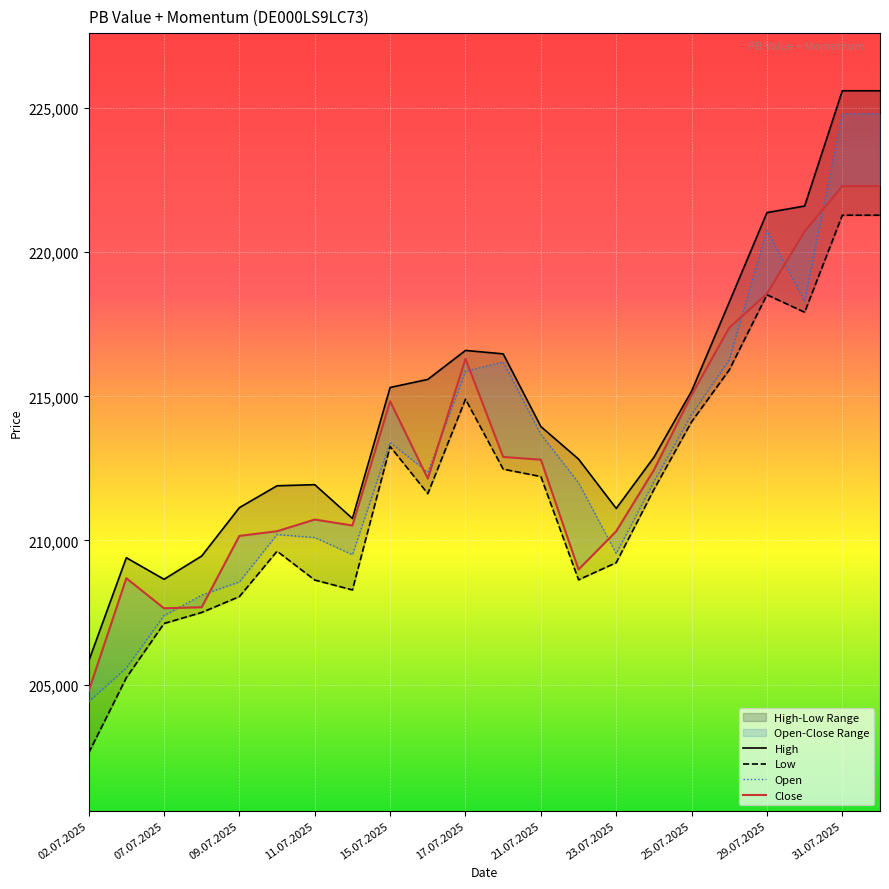

After their last crossing, which series has the higher values: Open or Close?

Open